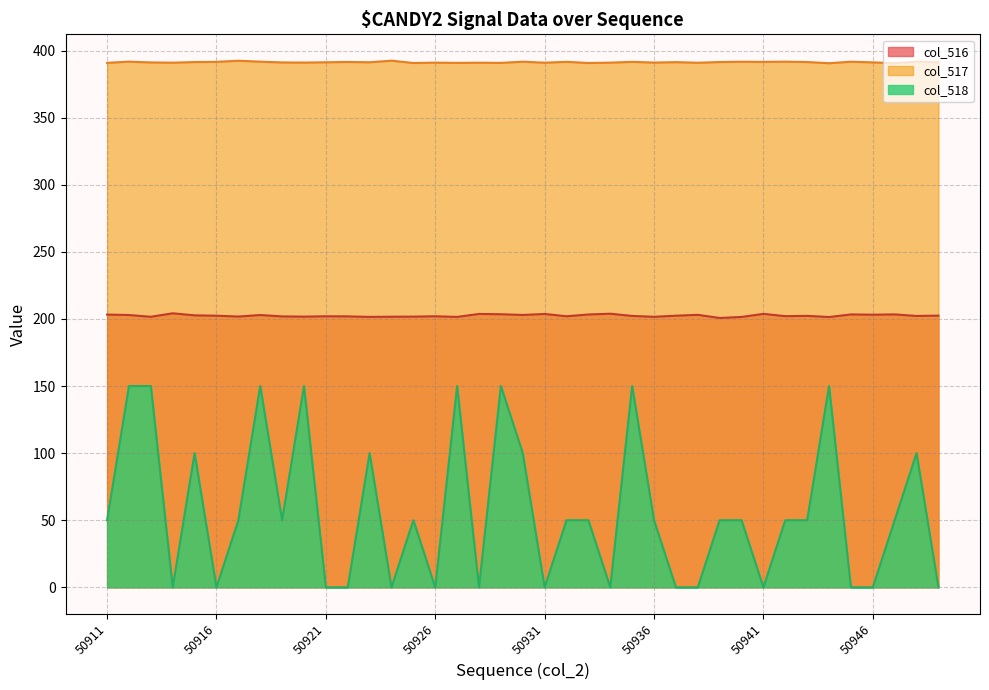

What is the value of the col_517 point at the 27th from the left?

391.4